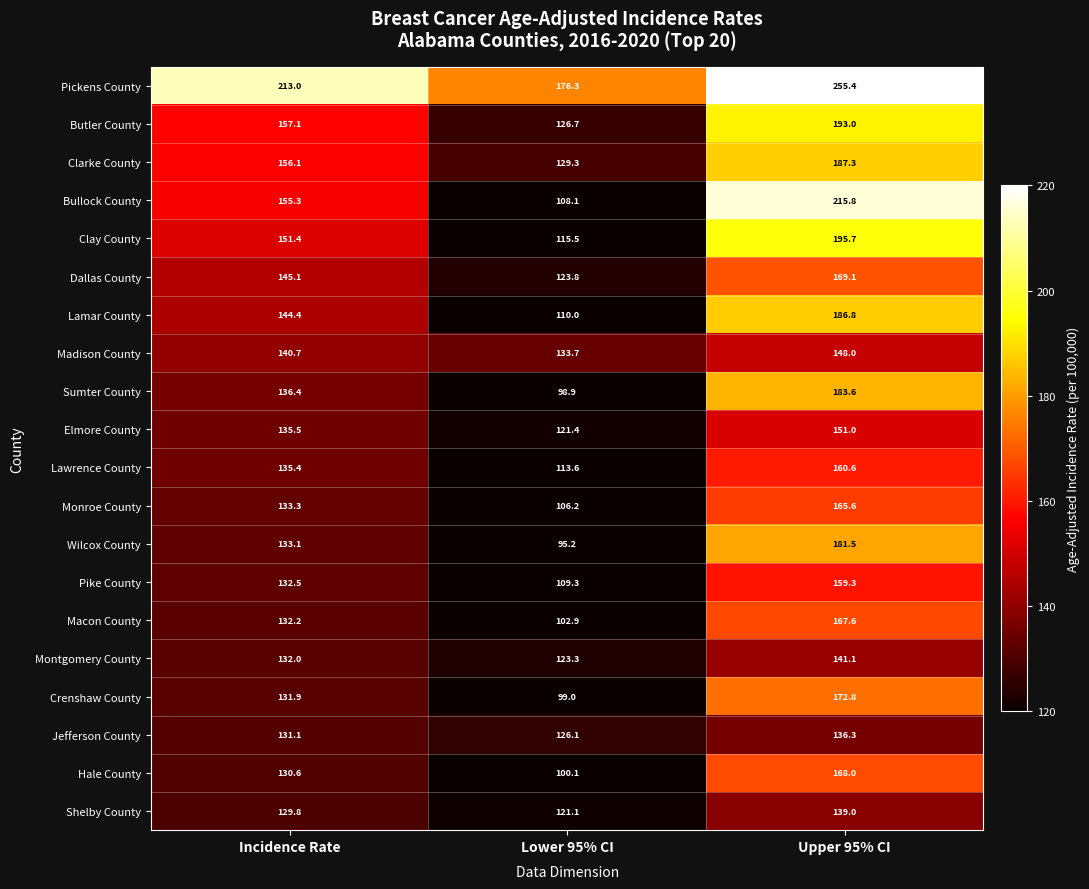

The Jefferson County series shows 26.4 at Lower 95% CI. True or false?

False